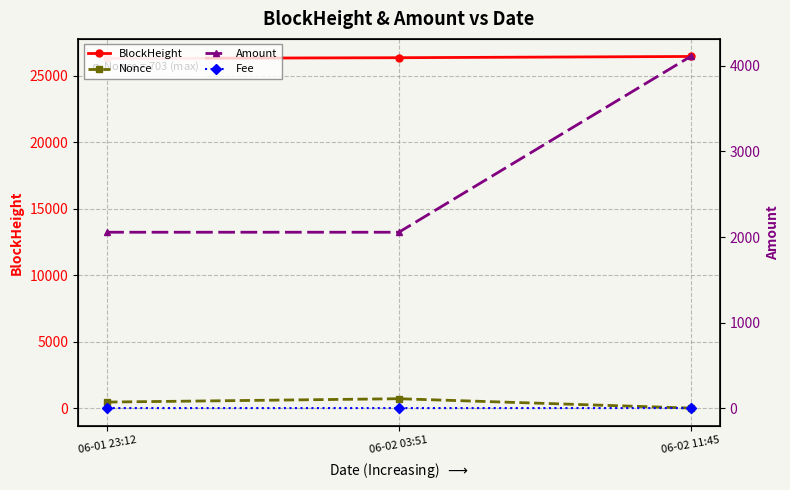

At which category is the sum across all series the highest?

06-02 11:45